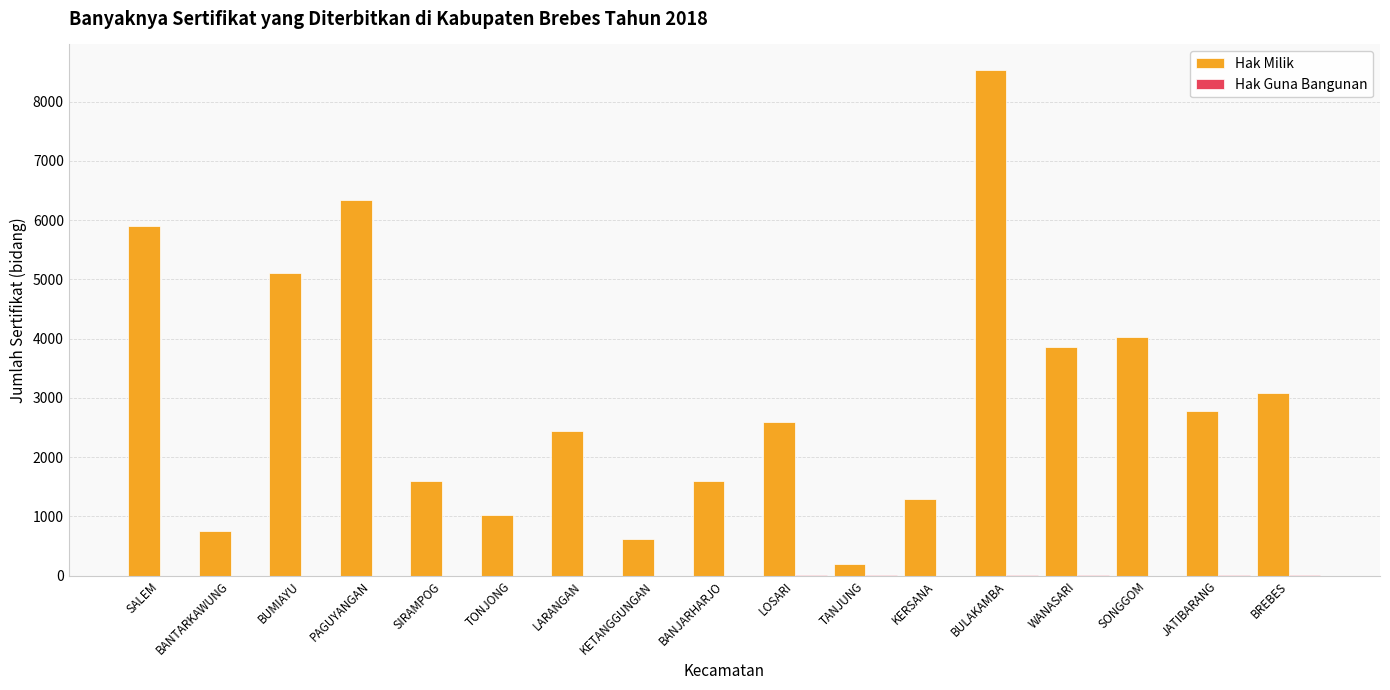

The value of Hak Milik at SALEM is 8914. True or false?

False